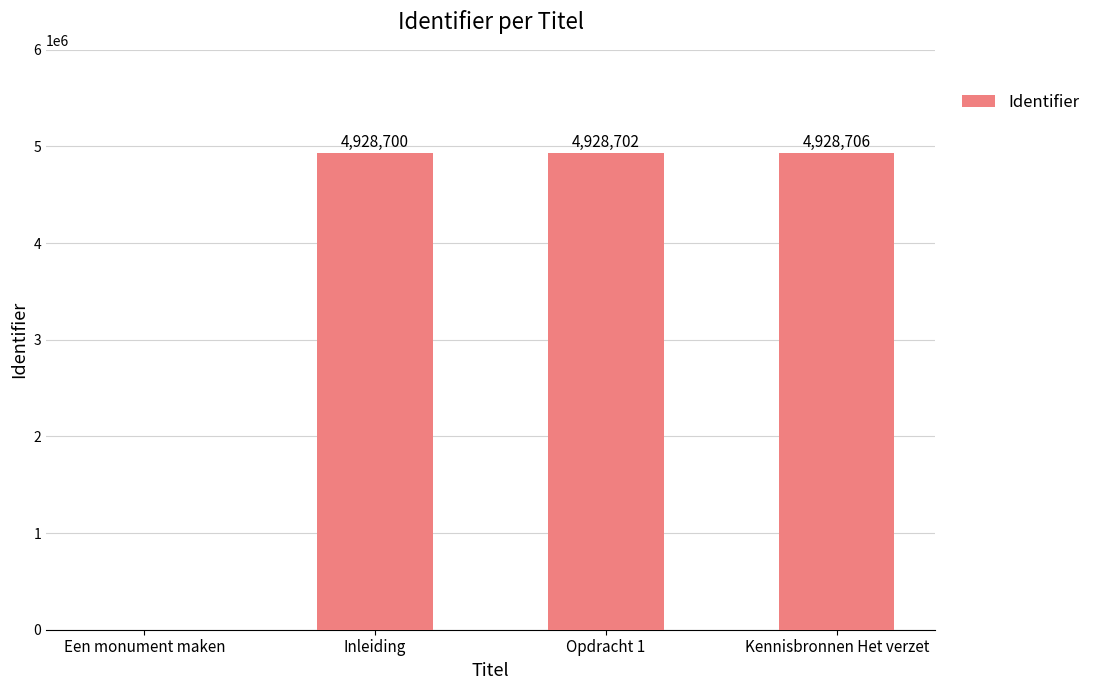

Reading right to left, list all the values displayed in this chart.

4928706	4928702	4928700	0